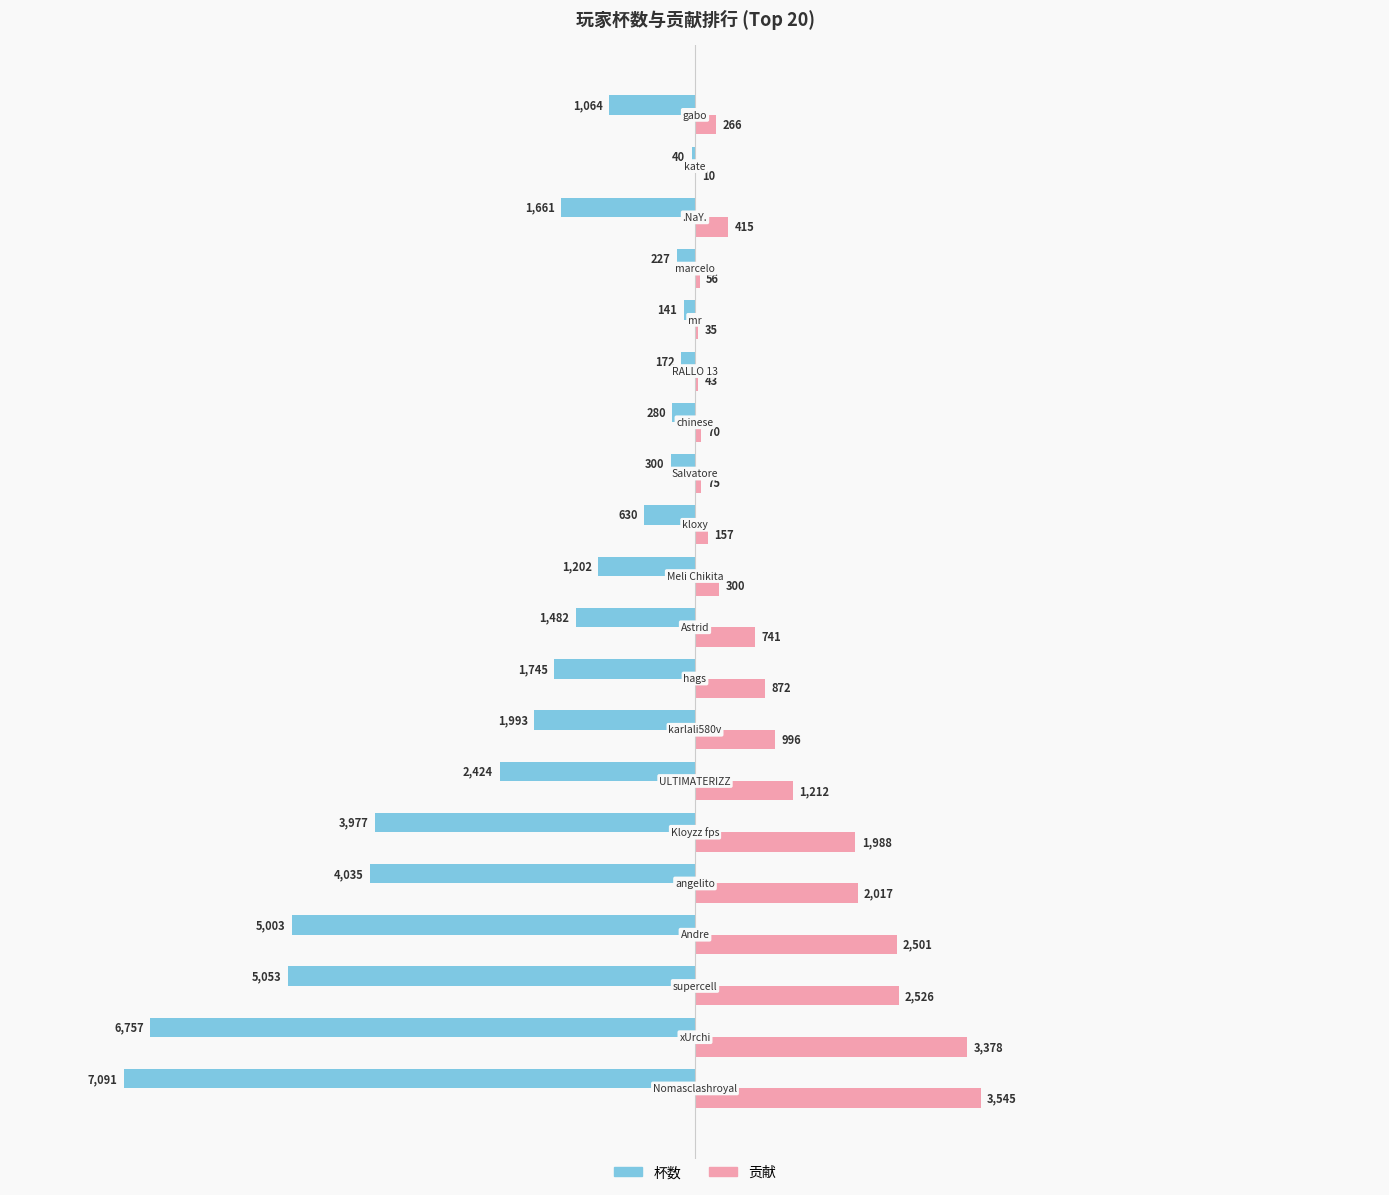

What is the highest value of the 贡献 series?

3545